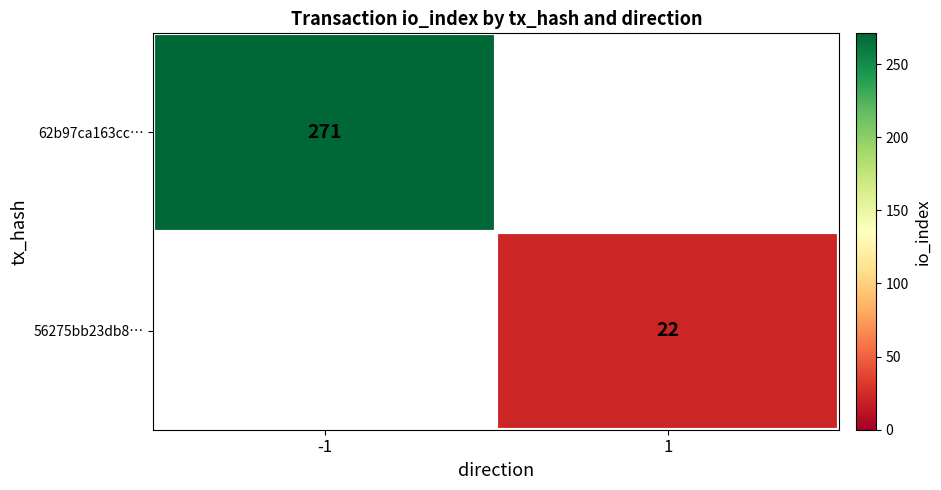

Count the number of categories in the chart.

2